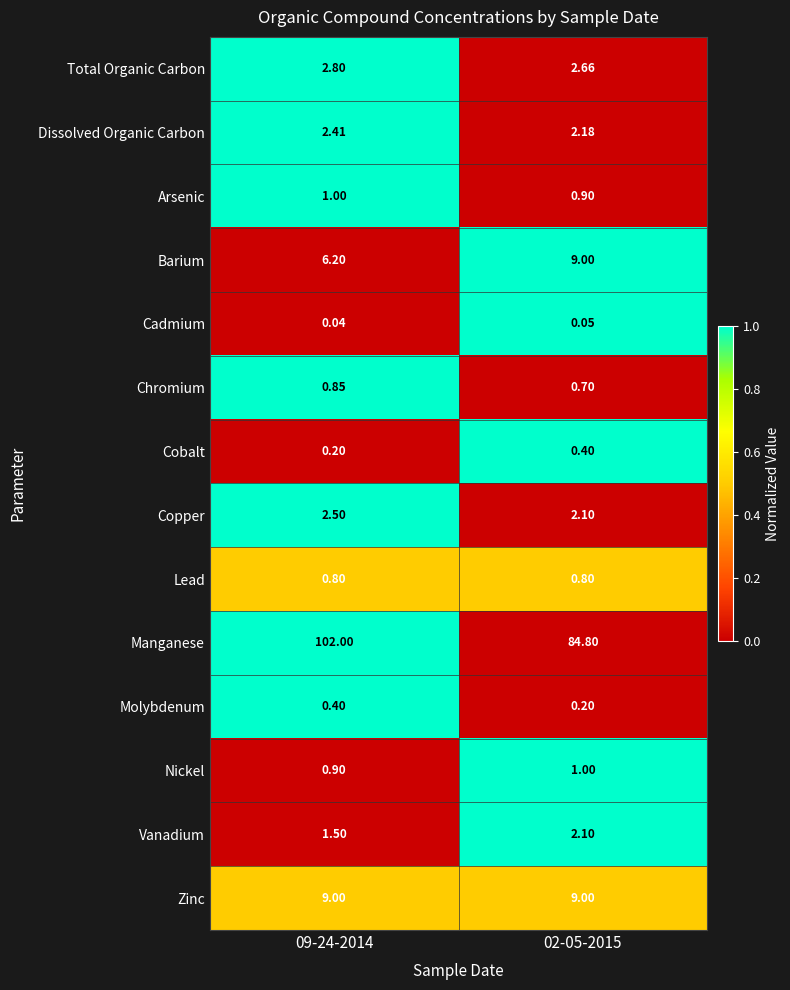

Which series has the largest range (max minus min)?

Manganese